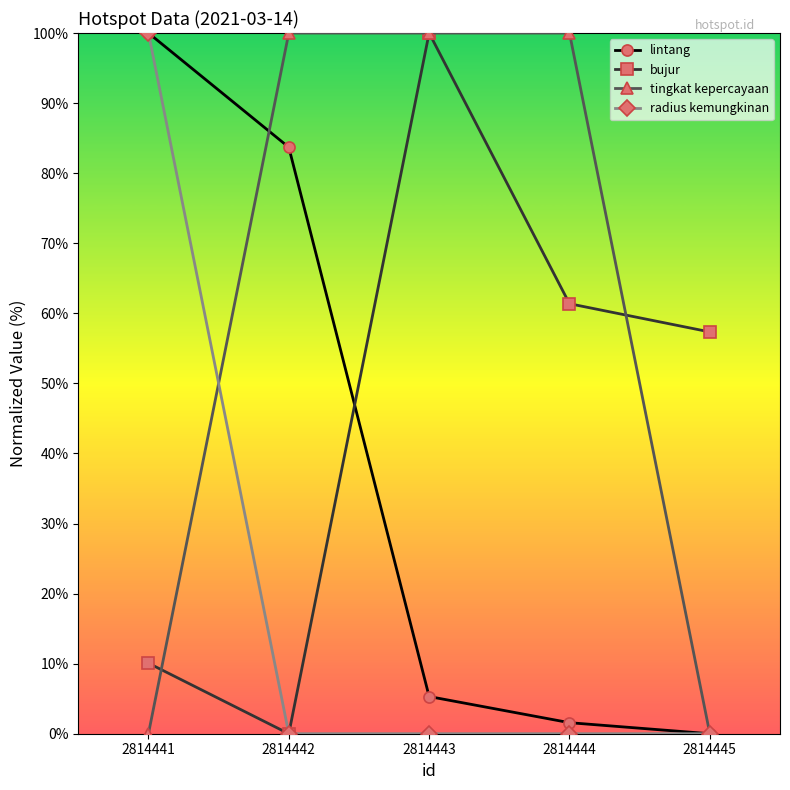

What is the average value of the lintang series?

38.1